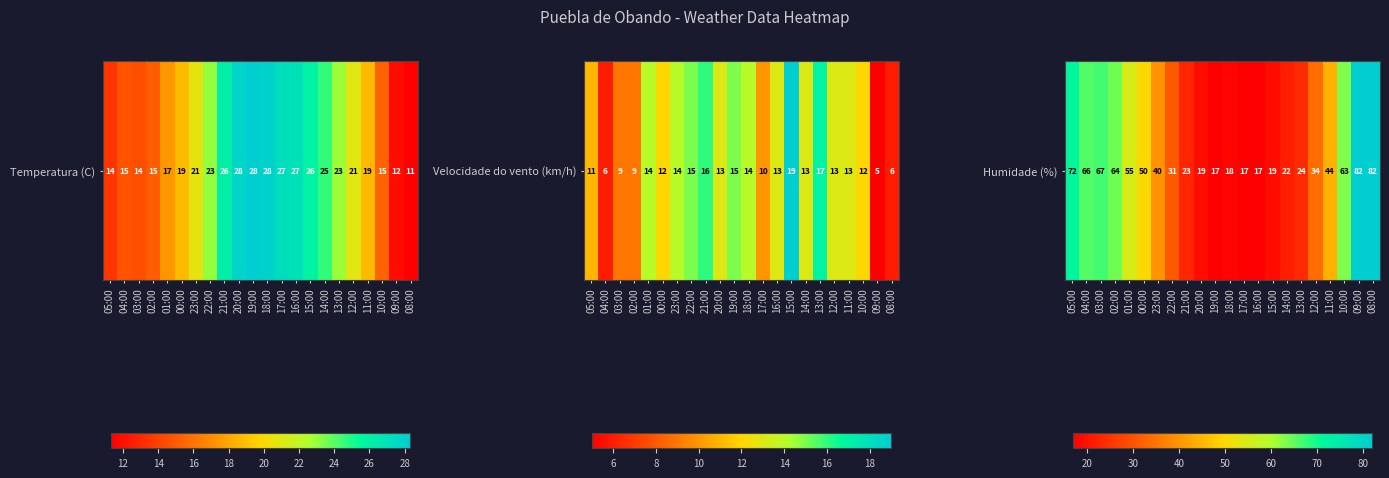

Which category has the highest value across all series?

09:00